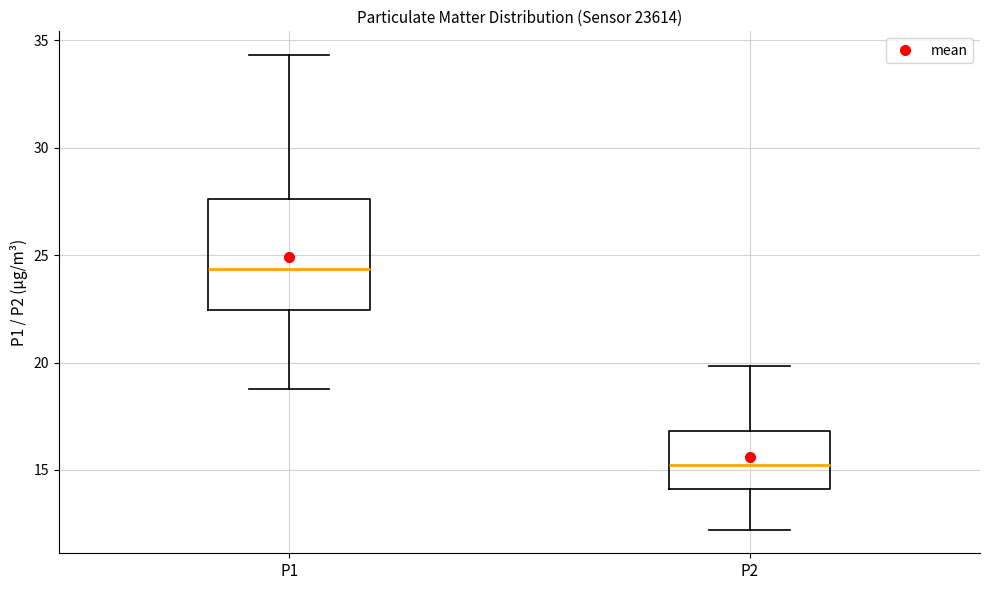

Reading left to right, transcribe this box plot: for each box, give where its median line is, the range the box spans, and where its two whiskers end, as read against the y-axis. The values are not printed on the chart, so give them approximately, as read against the axis.

P1: median 24.5, box 22.5 to 27.5, whiskers 19.0 to 34.5
P2: median 15.5, box 14.0 to 17.0, whiskers 12.0 to 20.0